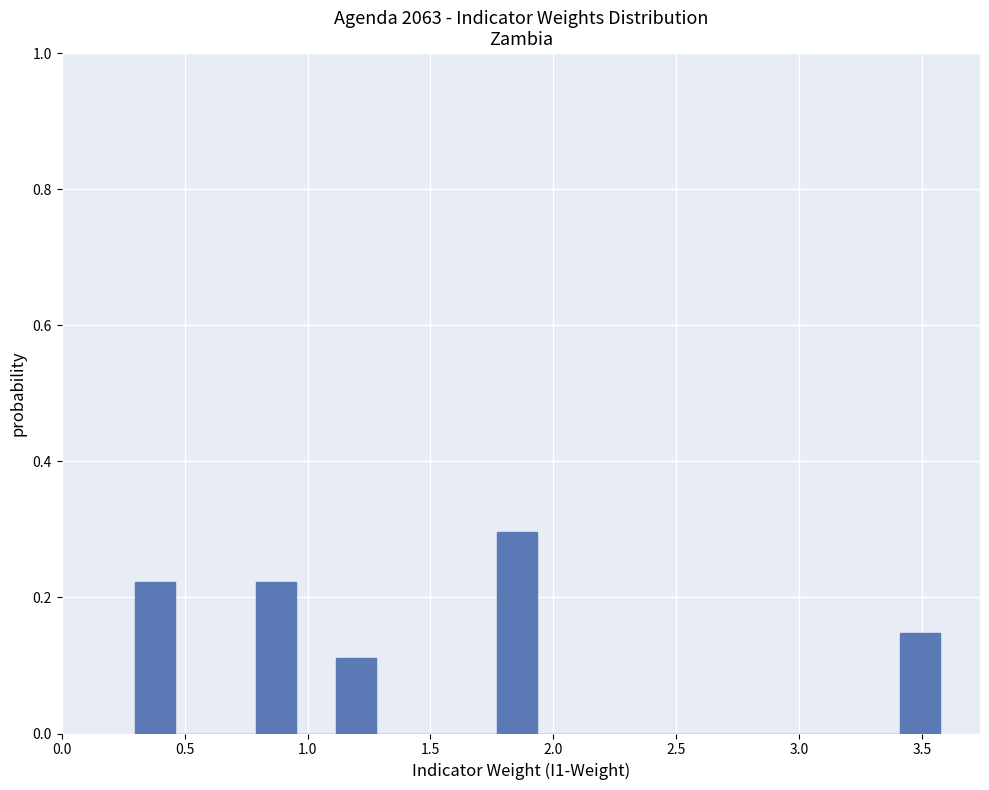

Around what value on the x-axis is the tallest bar? Give the approximate position of its centre, as read against the axis.

1.85